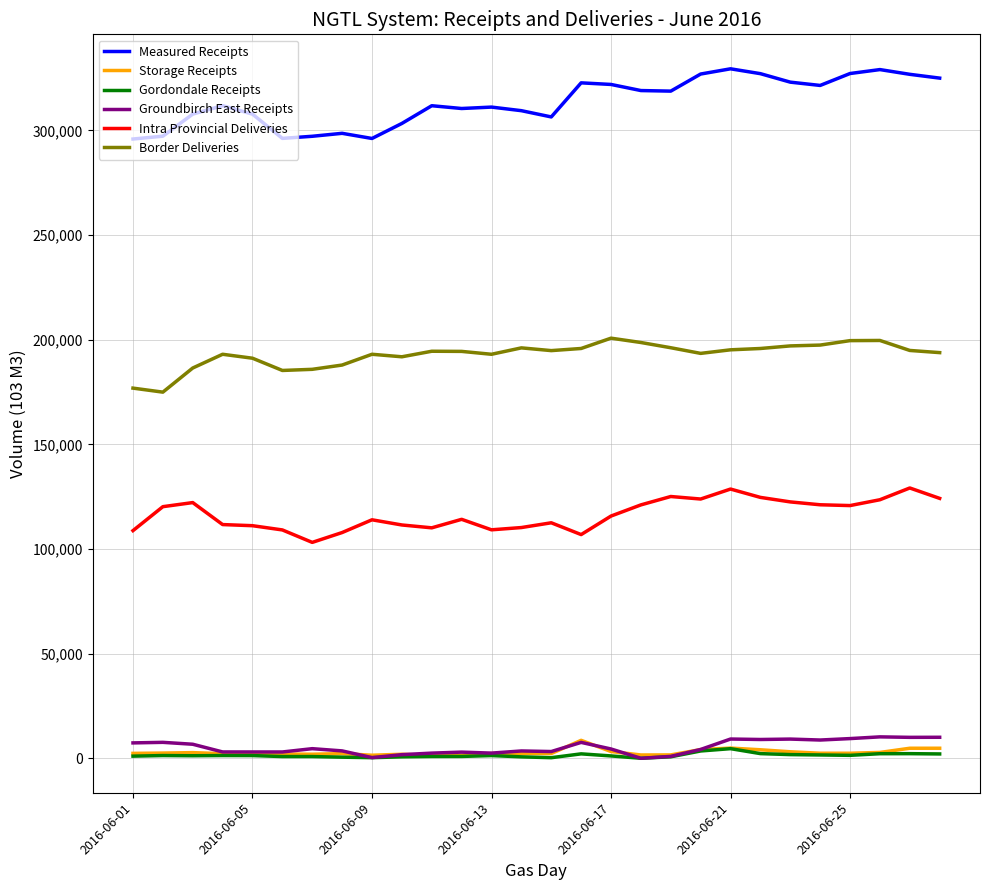

Which series has the largest total across all categories?

Measured Receipts